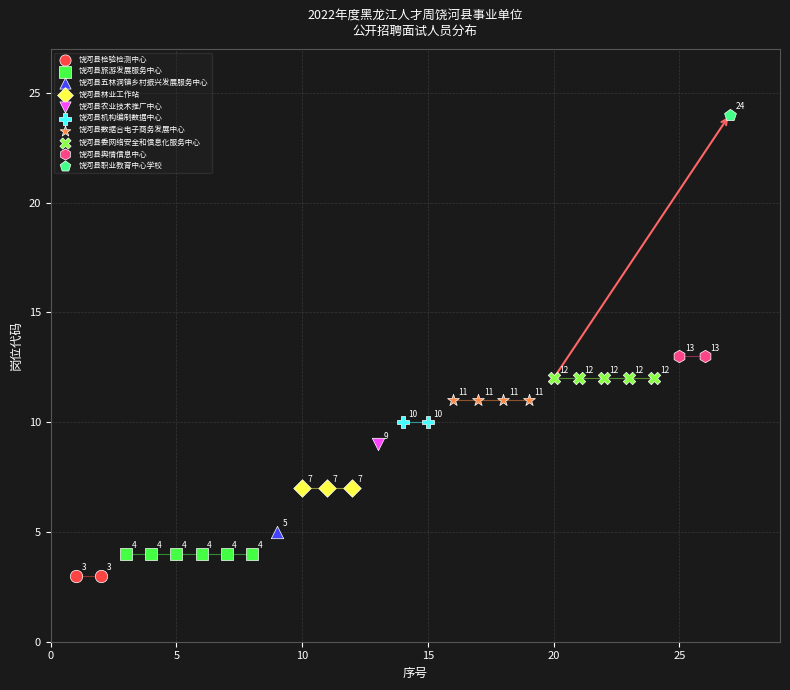

What are all the series names shown in the legend?

饶河县检验检测中心, 饶河县旅游发展服务中心, 饶河县五林洞镇乡村振兴发展服务中心, 饶河县林业工作站, 饶河县农业技术推广中心, 饶河县机构编制数据中心, 饶河县数据合电子商务发展中心, 饶河县委网络安全和信息化服务中心, 饶河县舆情信息中心, 饶河县职业教育中心学校